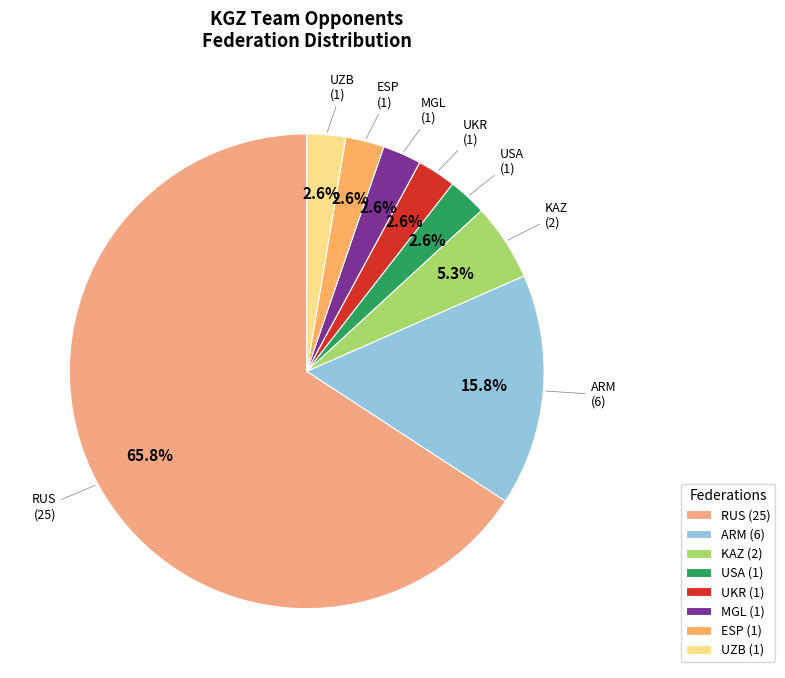

Combined, do RUS and UZB account for over 50%?

Yes